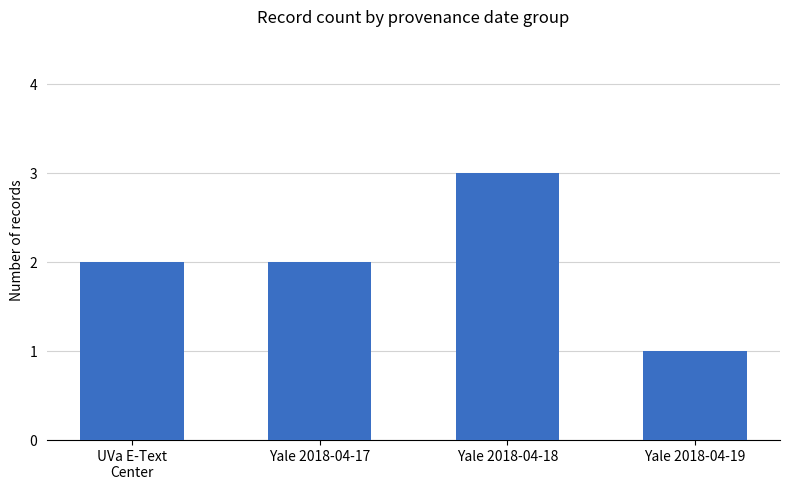

What is the label of the 1st bar from the right?

Yale 2018-04-19